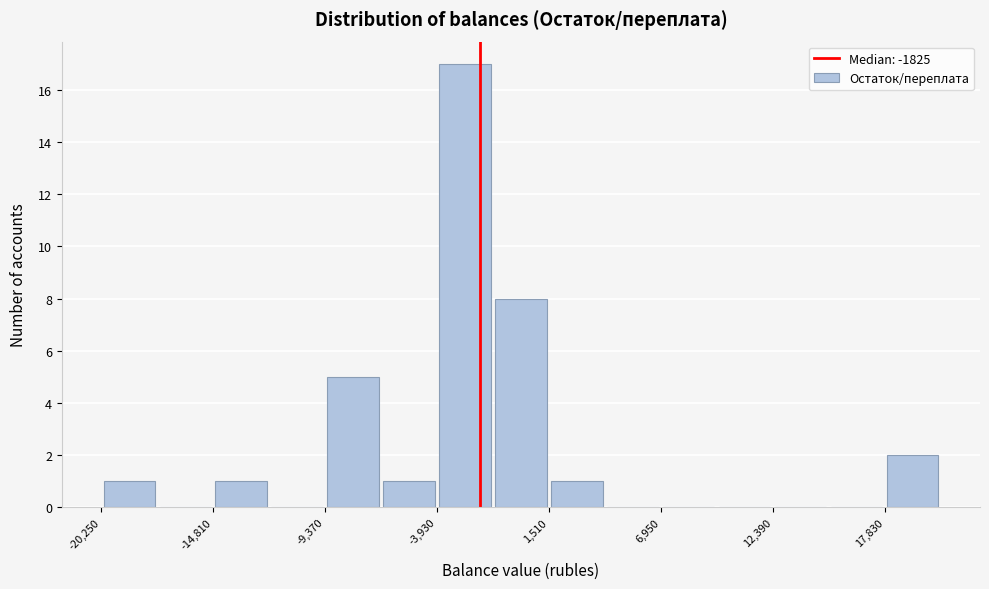

Read against the x-axis, roughly where is the centre of the tallest bar?

-3000